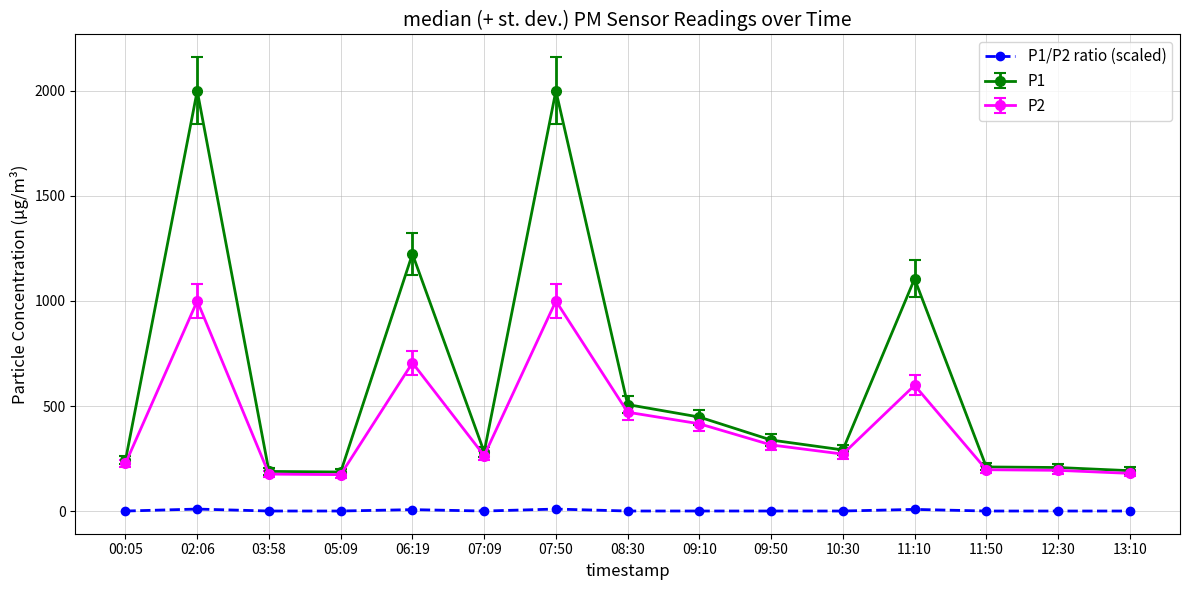

Rank the series by their maximum value, from lowest to highest.

P1/P2 ratio (scaled), P2, P1